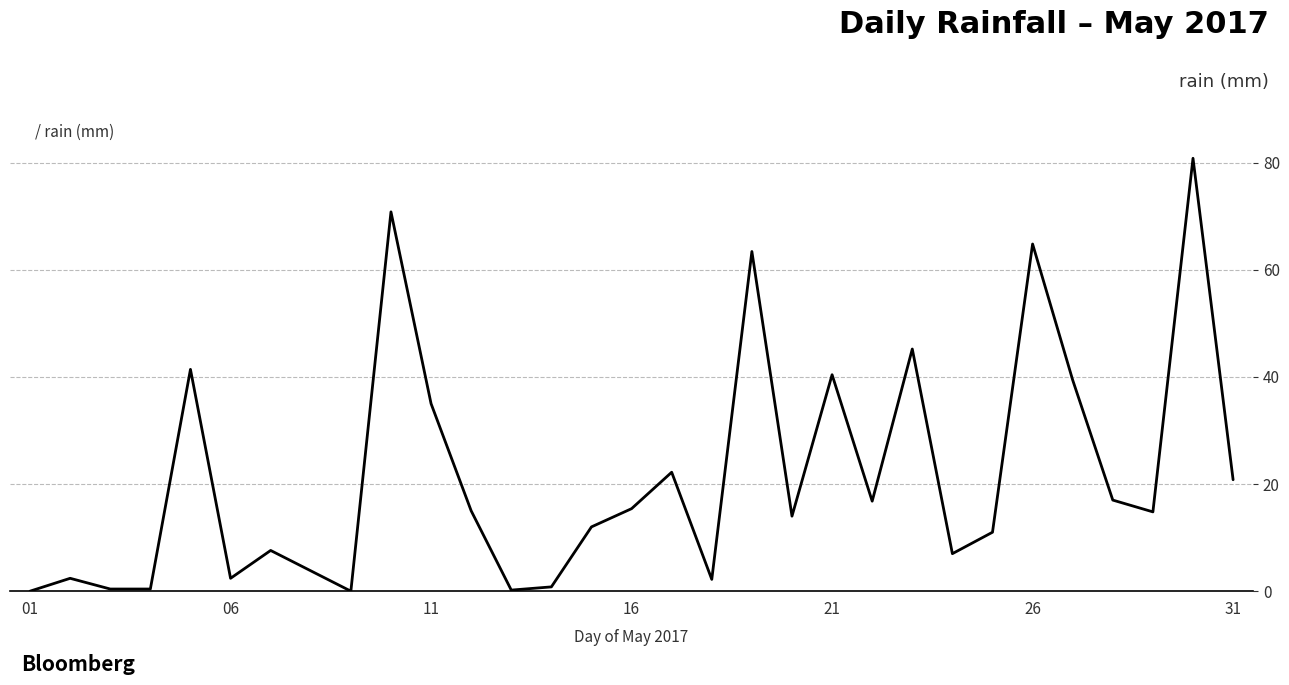

What is the difference between the maximum and minimum values?

80.8